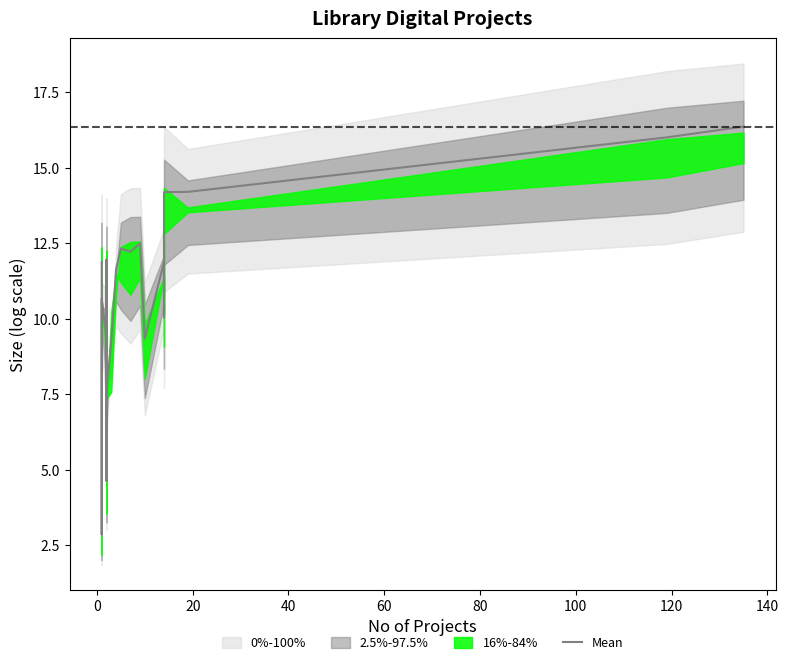

Is it true that the value at 60 is 6.6?

False